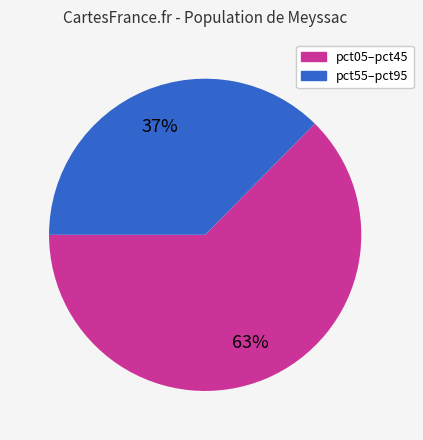

To the nearest percent, what is the average slice percentage?

50%